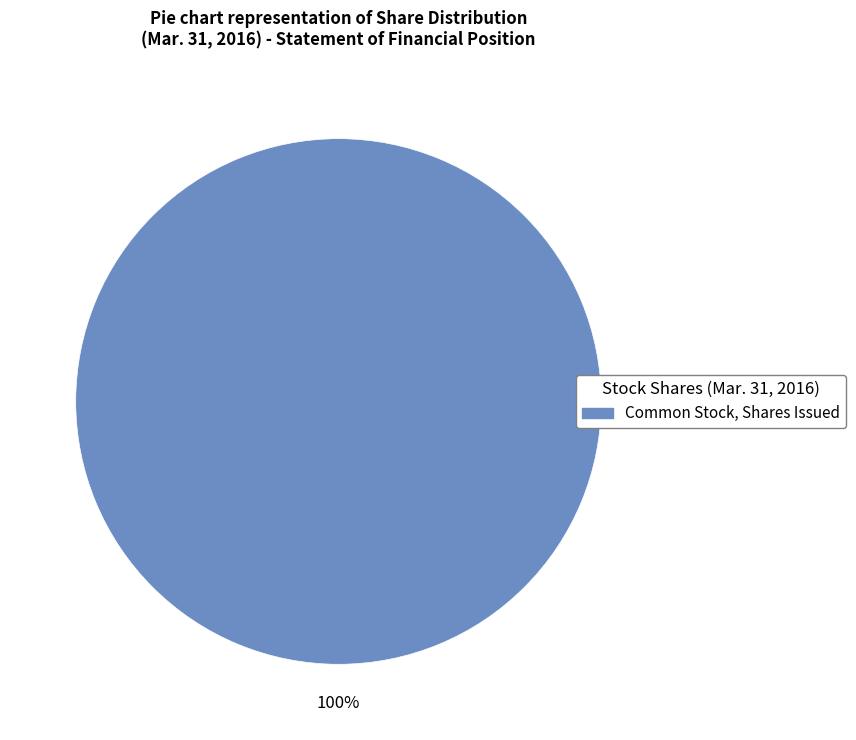

Is there a majority slice in this chart?

Yes